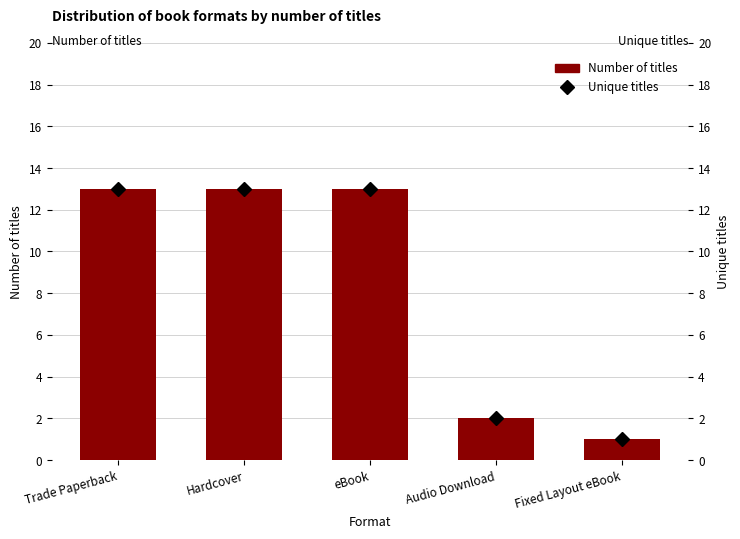

What is the average value of the Unique titles series?

8